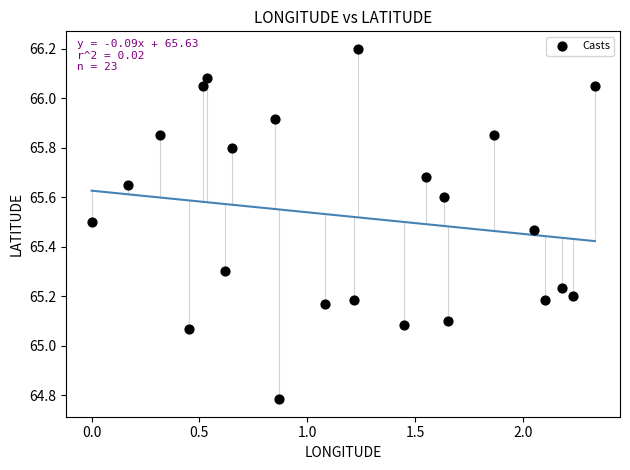

What is the range of X values (max minus min)?

2.3